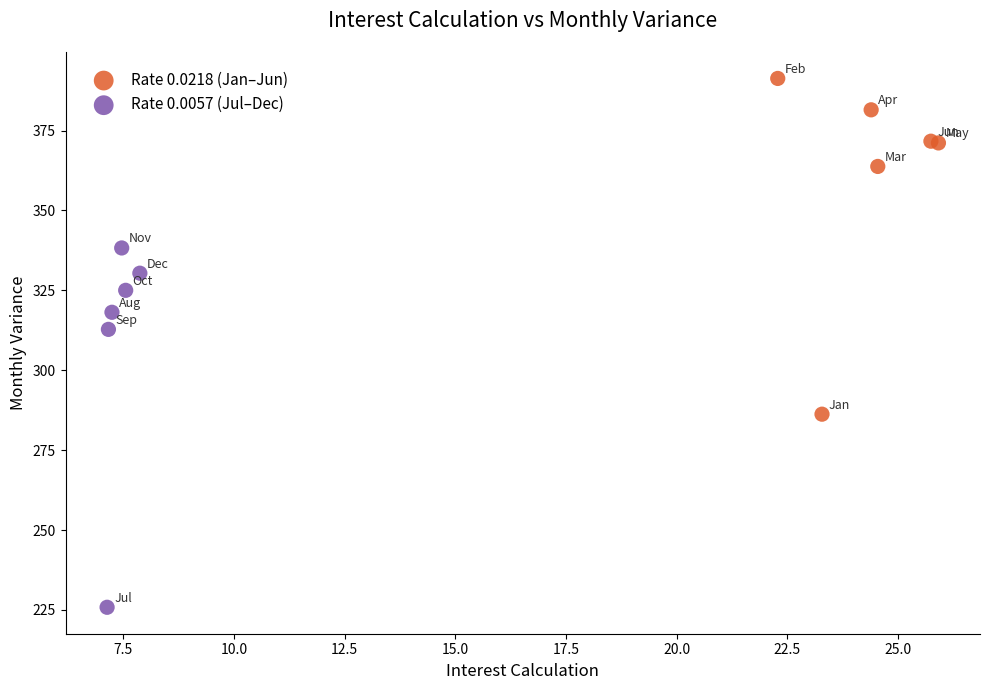

Which series reaches the minimum Y coordinate?

Rate 0.0057 (Jul–Dec)